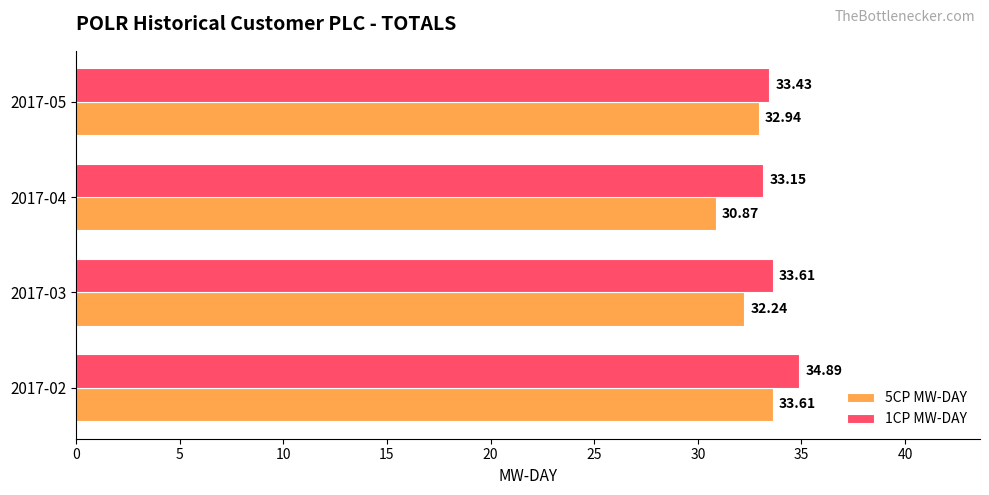

List the series in order of their overall mean, highest first.

1CP MW-DAY, 5CP MW-DAY